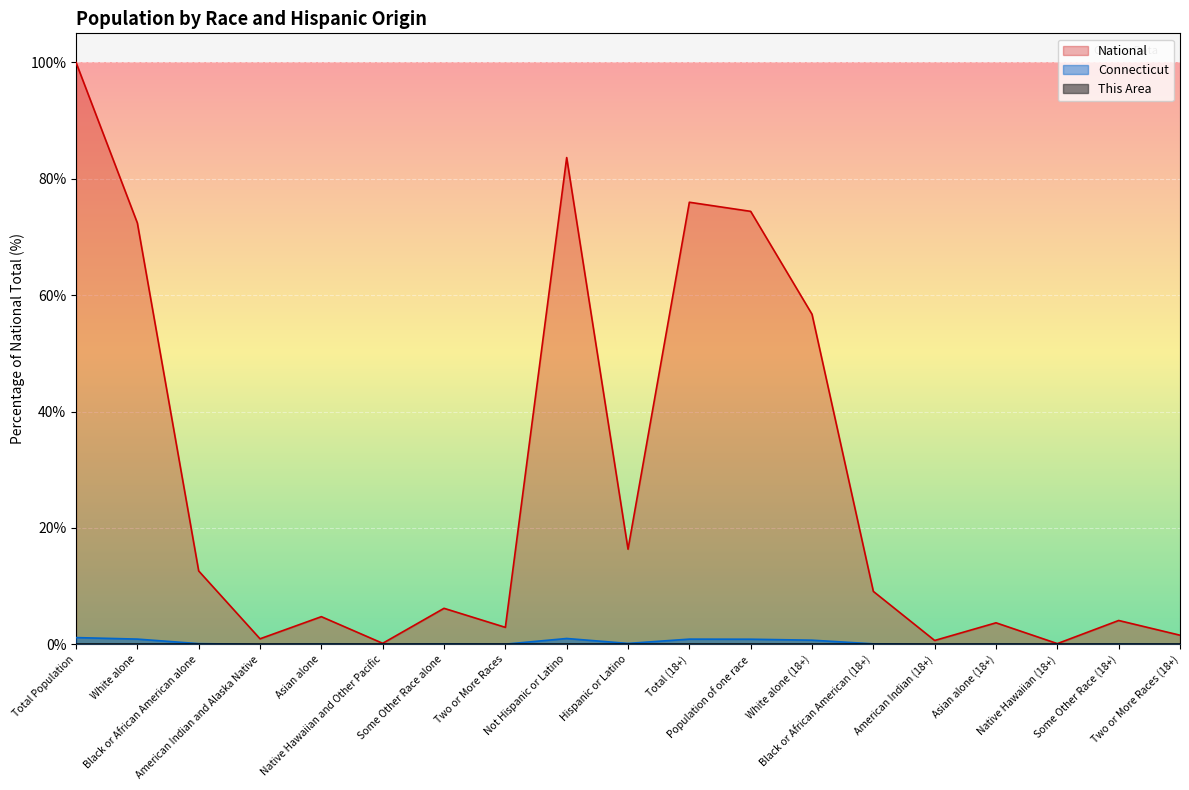

How many data points in National are above 6?

10